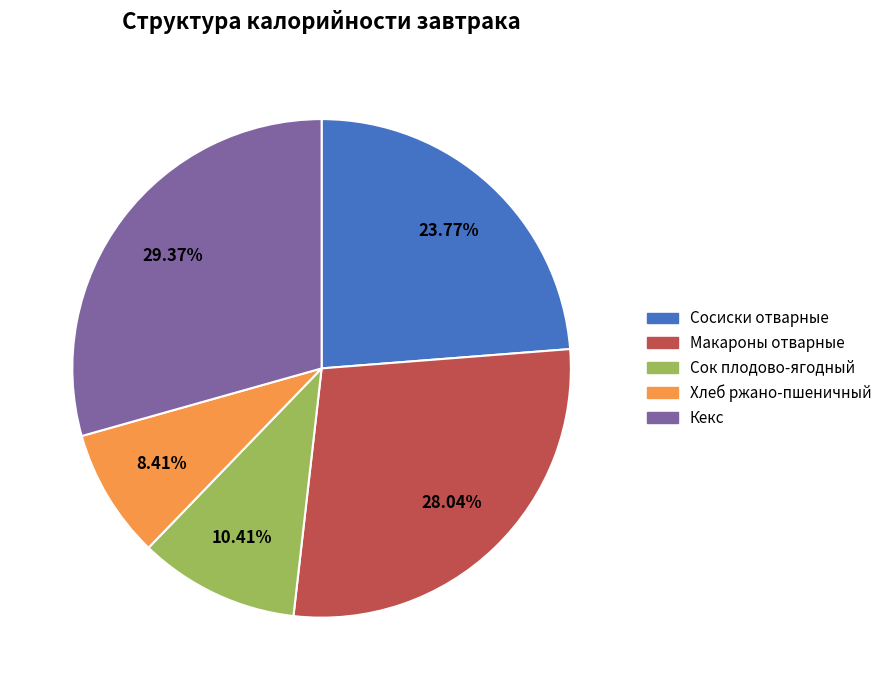

Approximately how many times larger is the value at Сок плодово-ягодный compared to Макароны отварные?

0.4